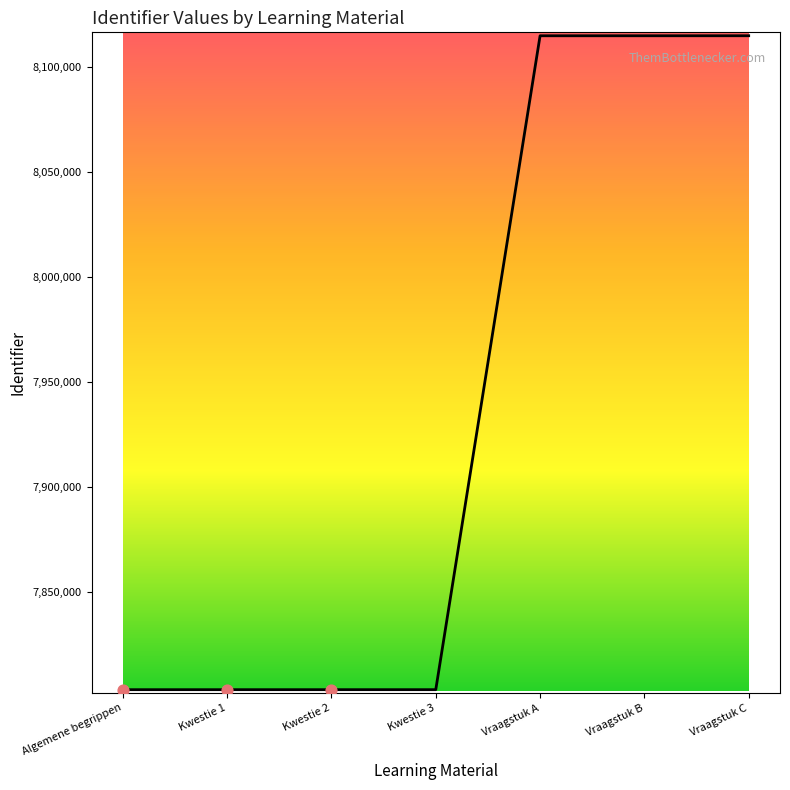

Which has a higher value, Vraagstuk B or Kwestie 3?

Vraagstuk B